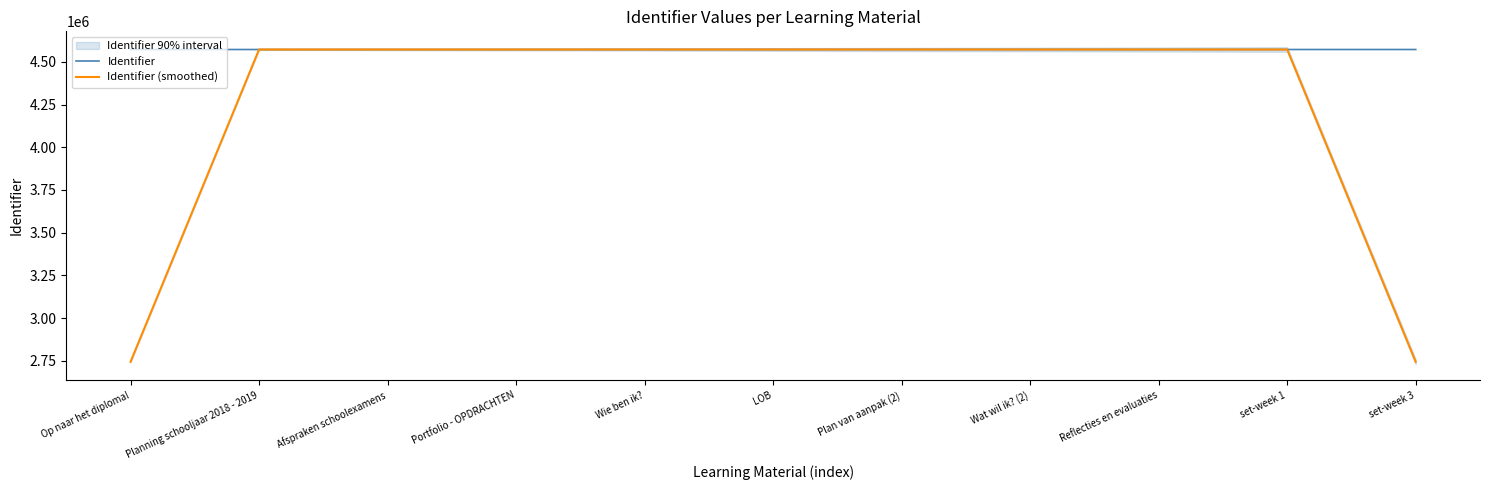

What value does the Identifier series have at 15?

4572354.0